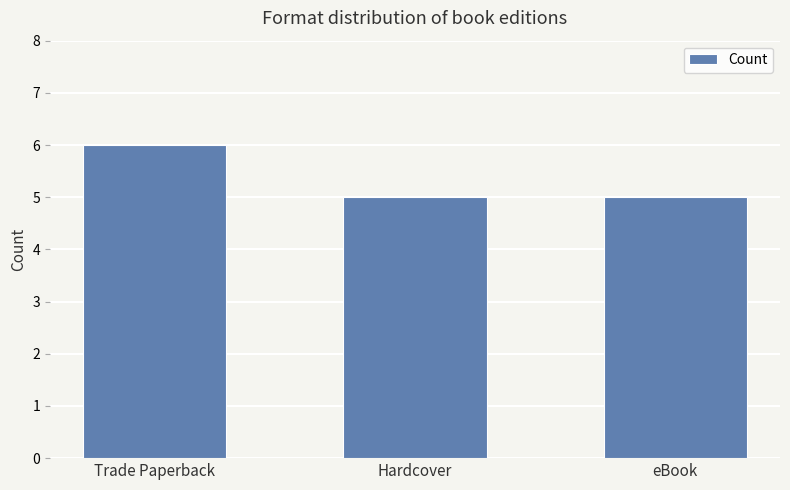

What is the average value?

5